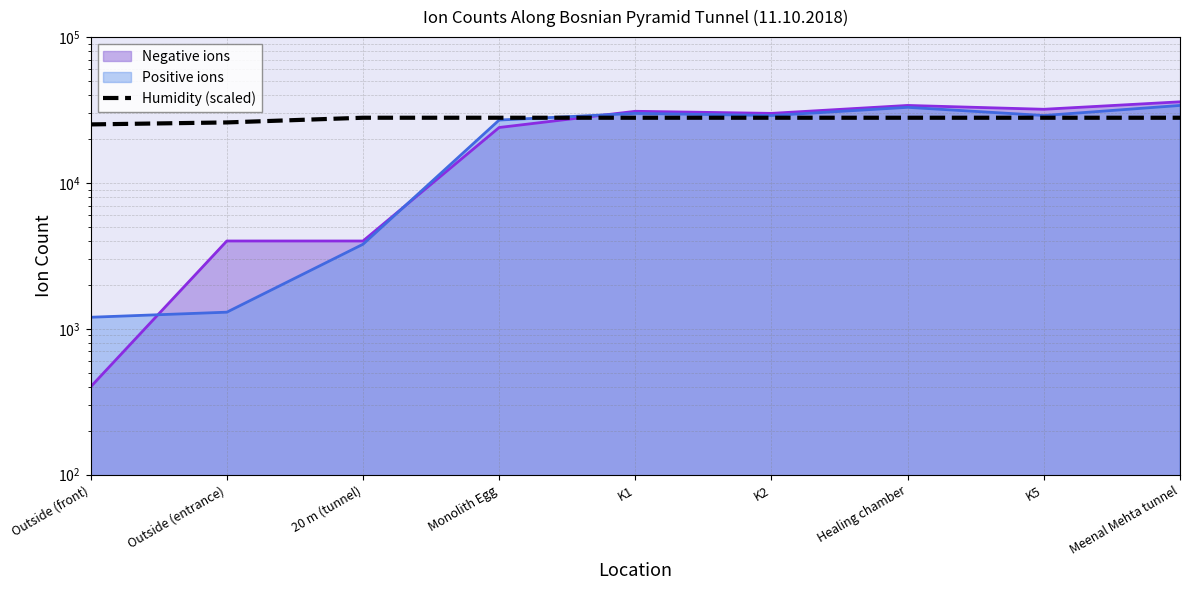

Which label corresponds to the smallest value in the chart?

Outside (front)